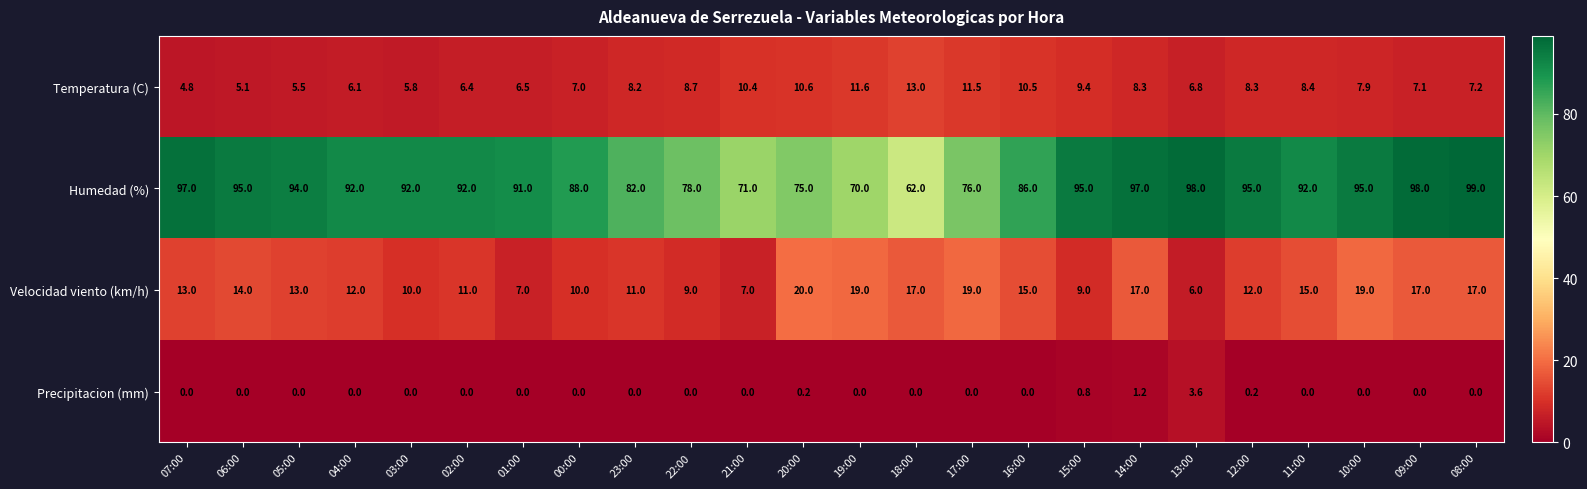

What value does the Humedad (%) series have at 06:00?

95.0